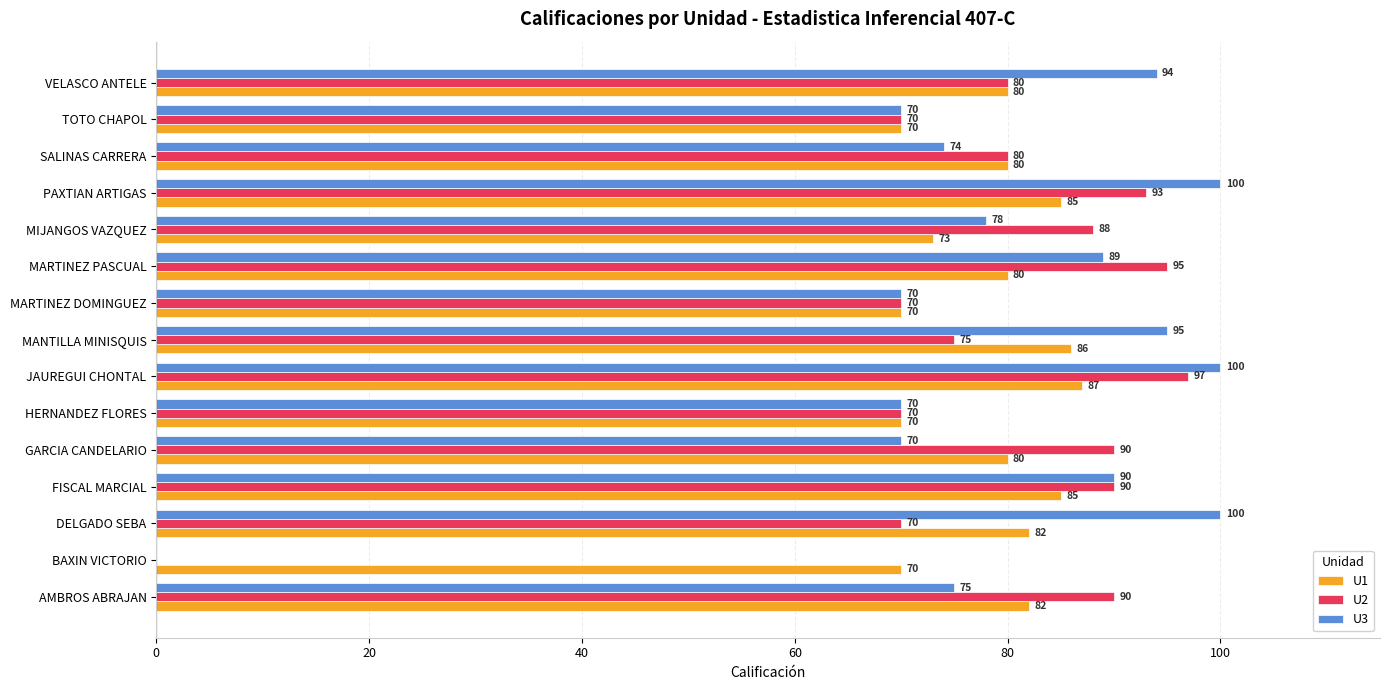

Which series has the largest total across all categories?

U1